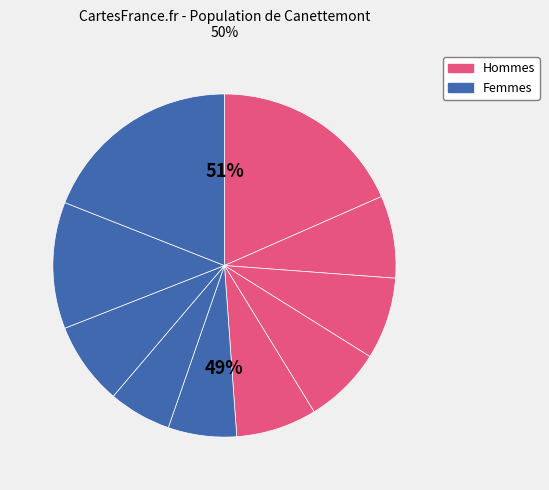

What is the total percentage of pct25 and pct65?

13.6%